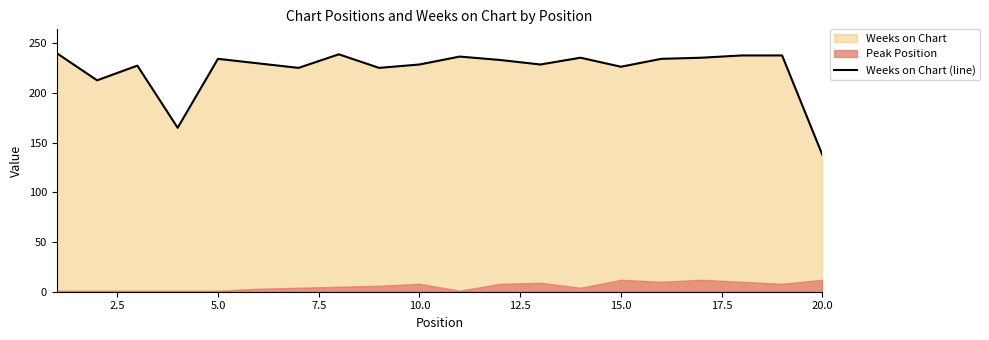

Reading right to left, extract all data points from this chart.

137.6	237.7	237.7	235.5	234.3	226.4	235.5	228.6	233.2	236.6	228.6	225.2	238.9	225.2	229.8	234.3	164.9	227.5	212.7	240.0